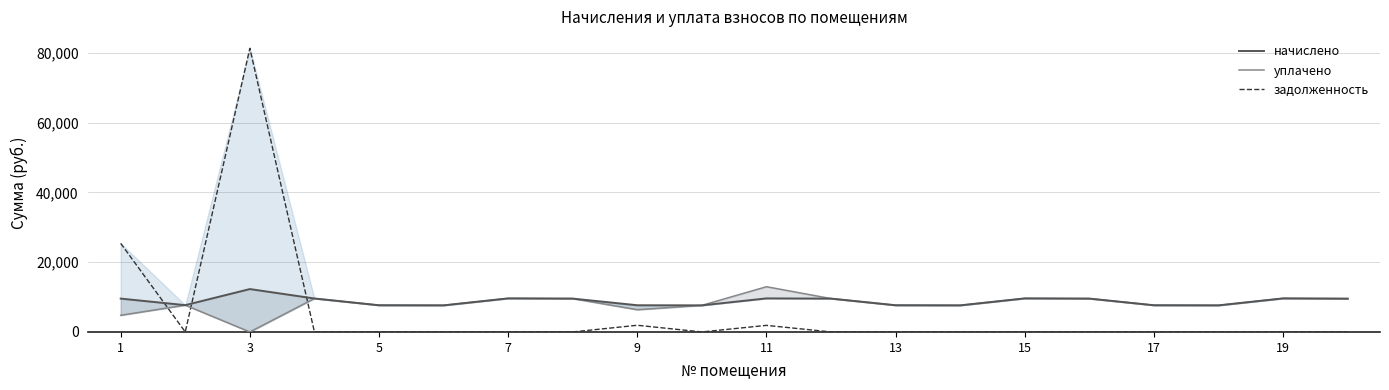

What is the maximum value for задолженность?

81280.0